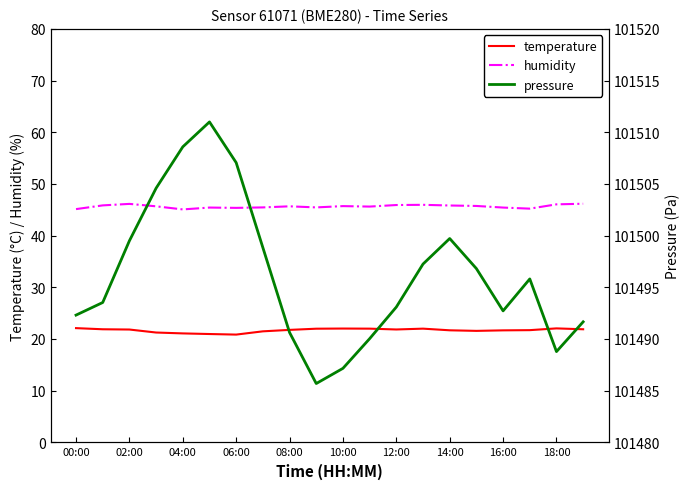

True or false: humidity and temperature intersect in this chart.

False